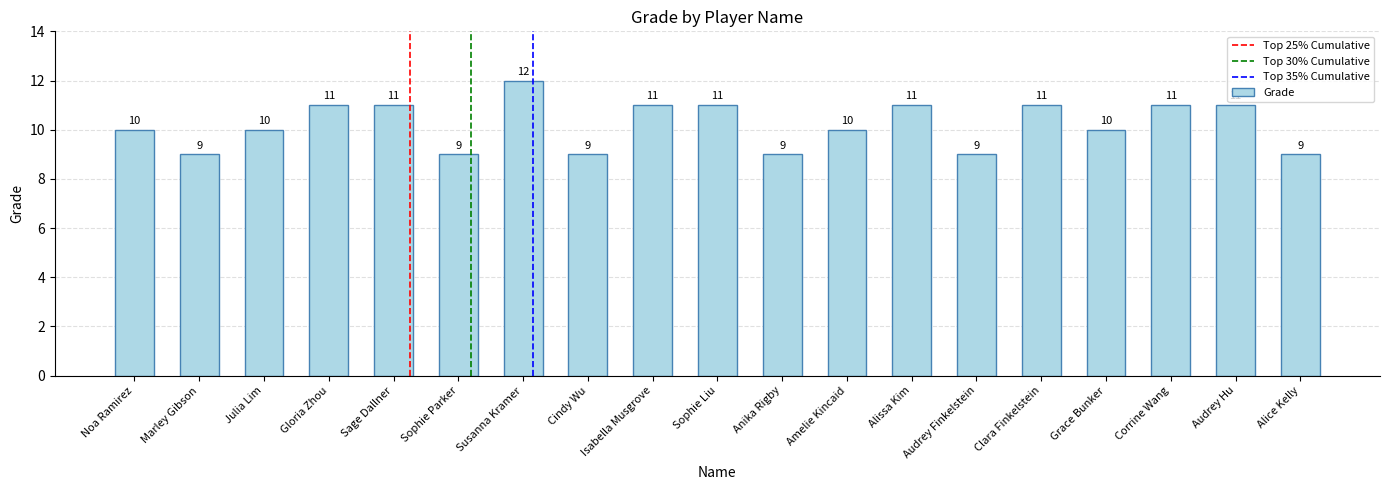

Read the value at Grace Bunker.

10